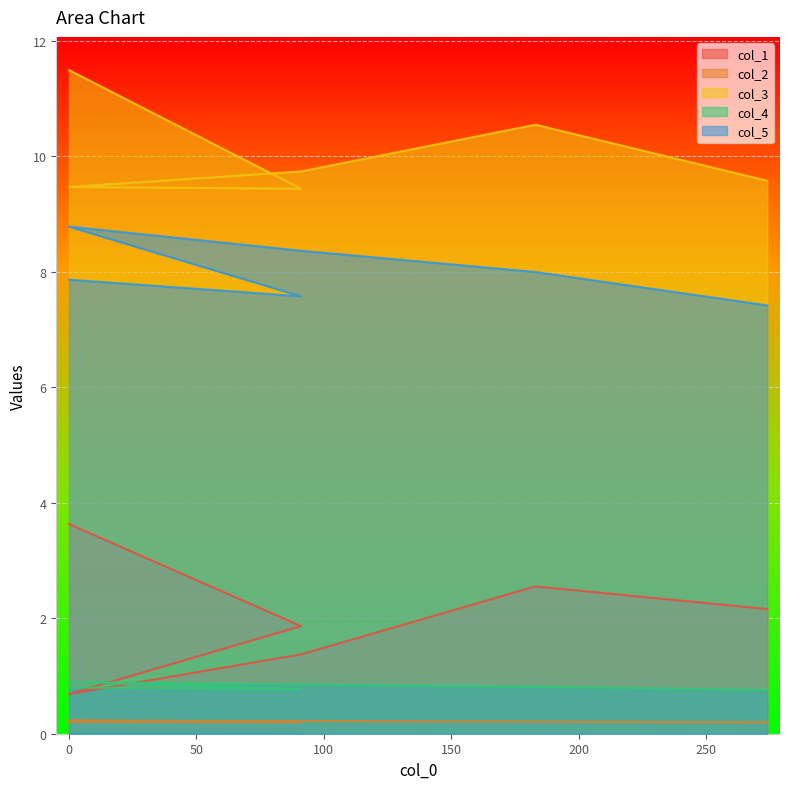

Which series has the largest total across all categories?

col_3